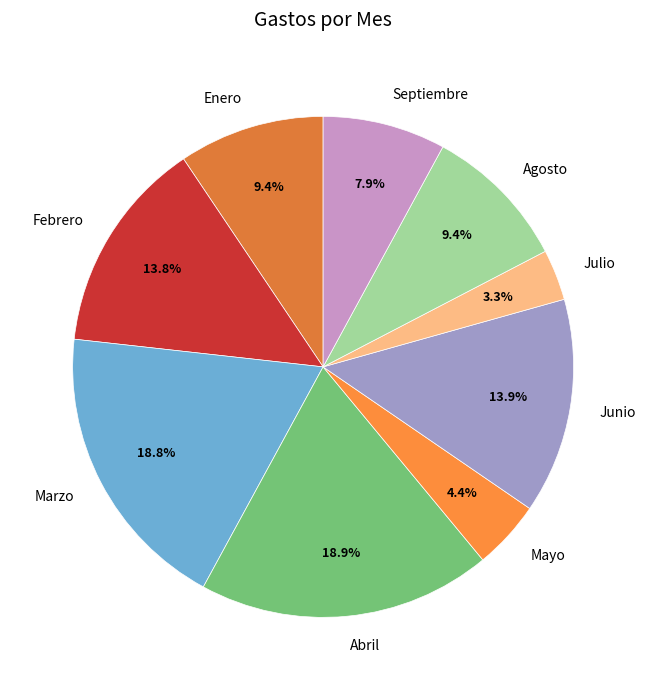

To the nearest percent, what percentage of the pie is Marzo?

19%